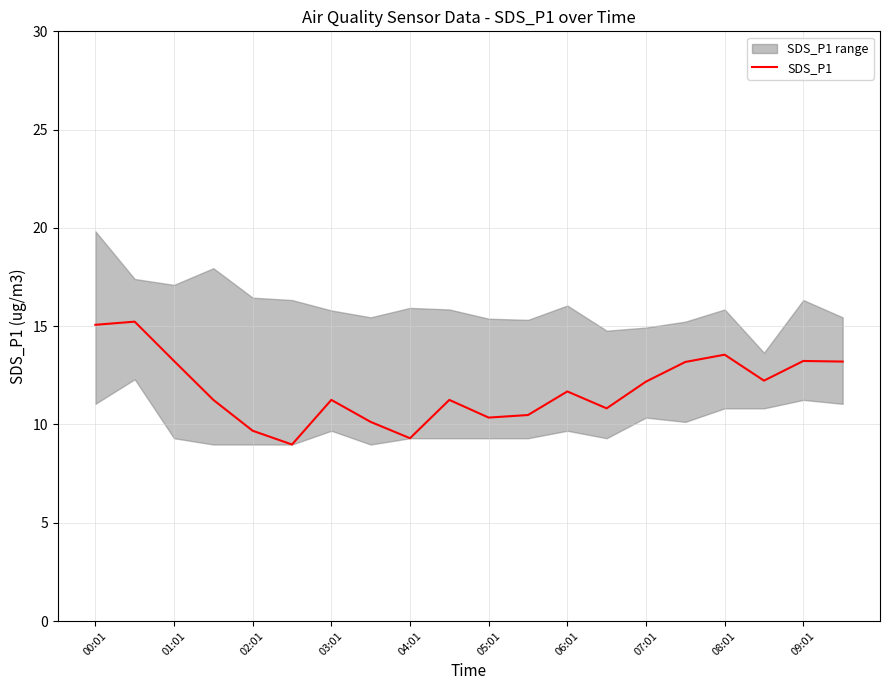

The value of SDS_P1 at 03:01 is 11.2. True or false?

True